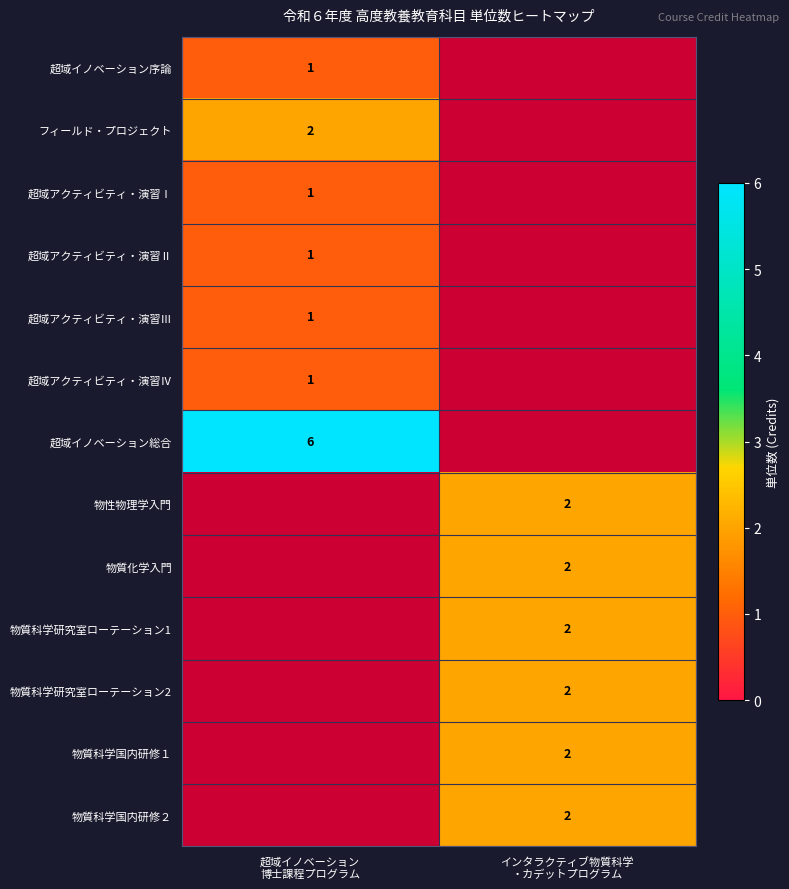

At which label is 超域イノベーション総合 closest to 6?

超域イノベーション 博士課程プログラム